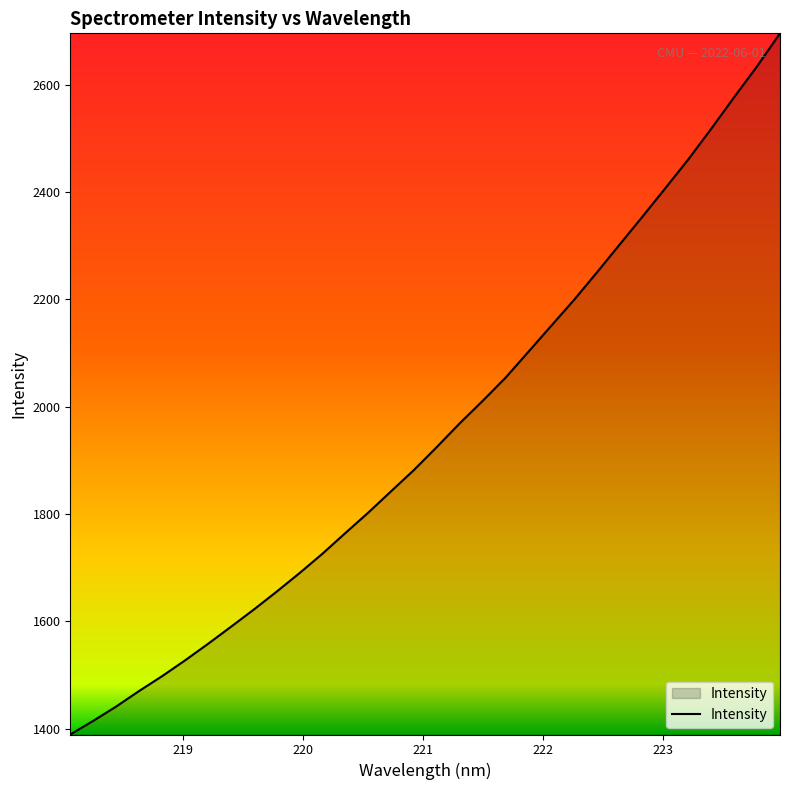

What is the maximum value shown in the chart?

2695.3